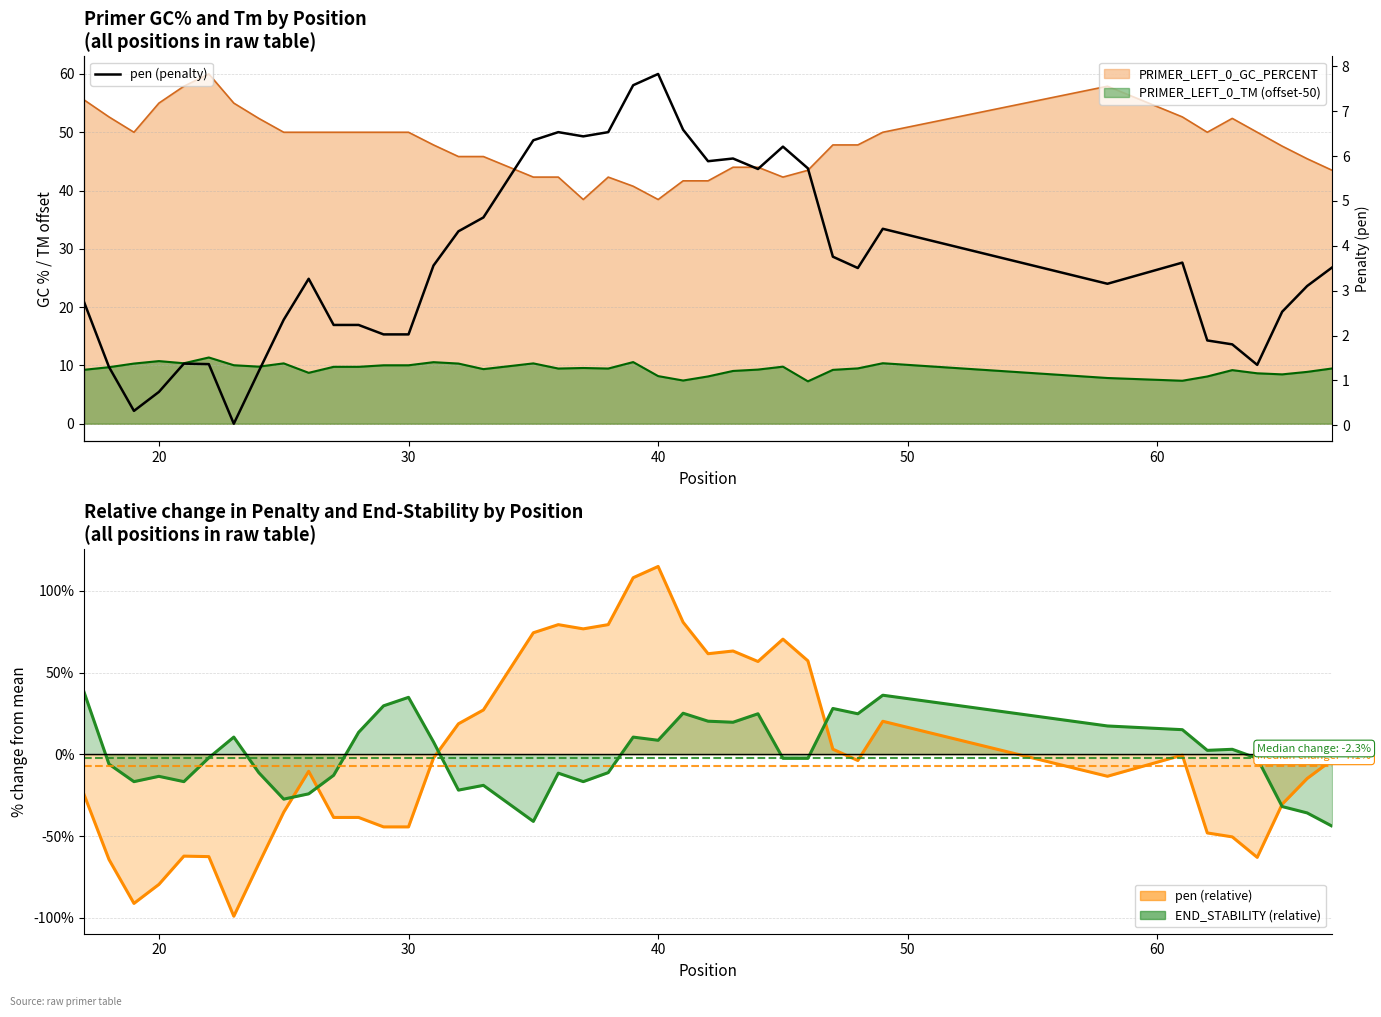

True or false: the data shows 0.6 at 50.

False